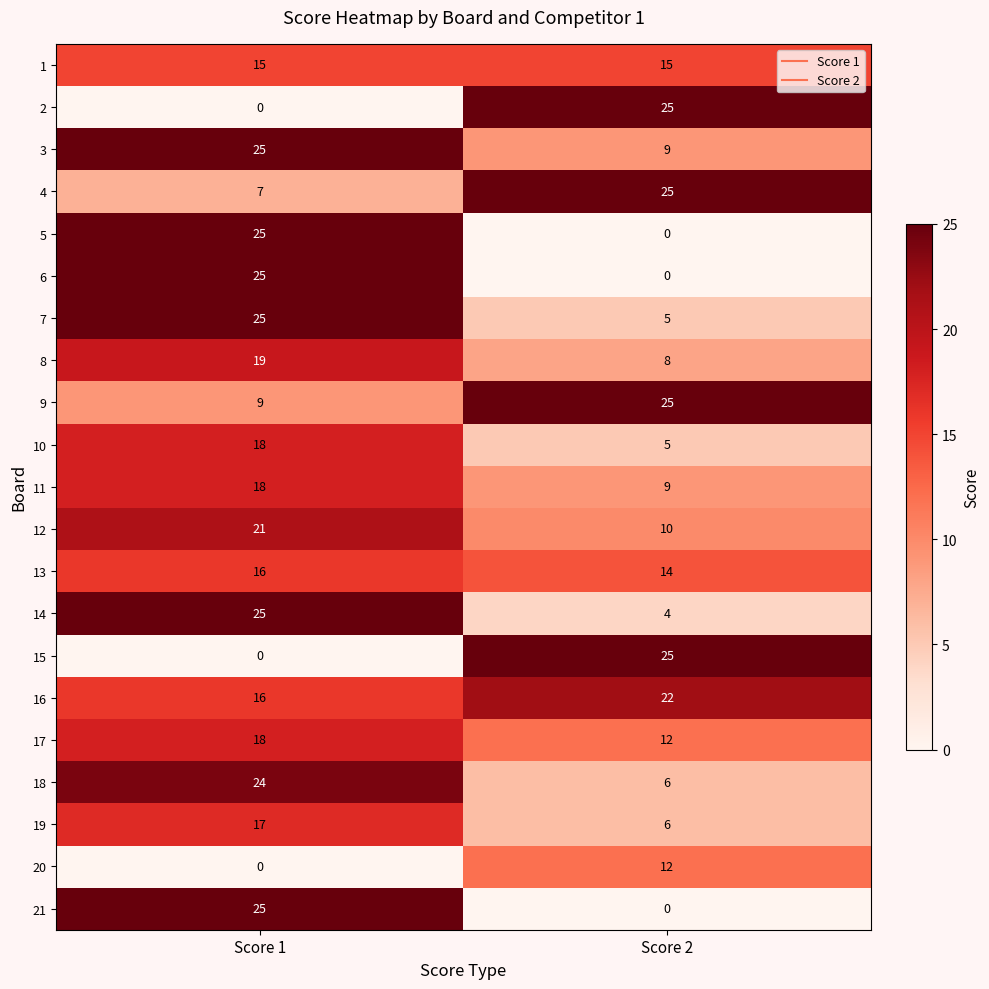

What is the greatest value displayed?

25